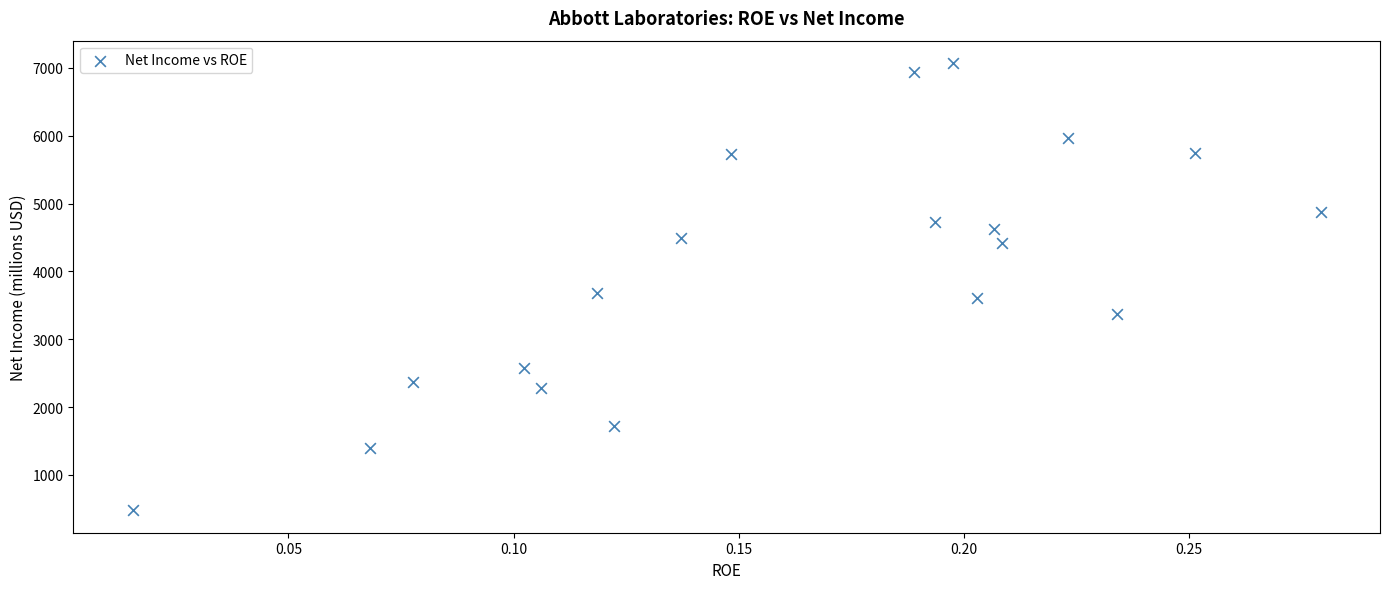

What is the range of Y values (max minus min)?

6594